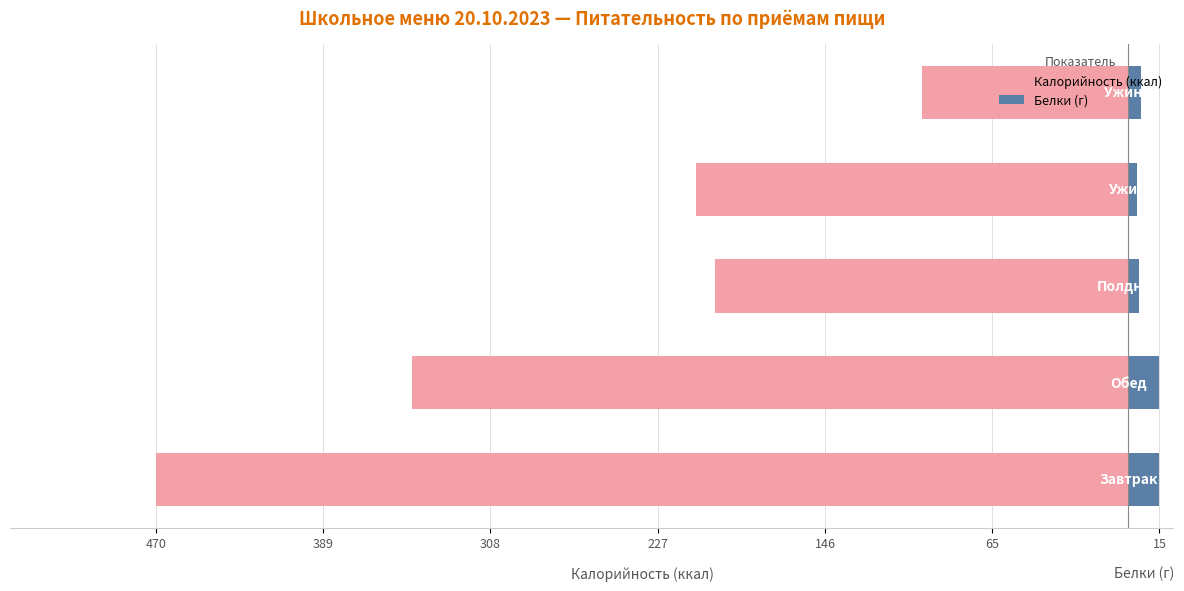

What is the lowest value of the Калорийность (ккал) series?

-470